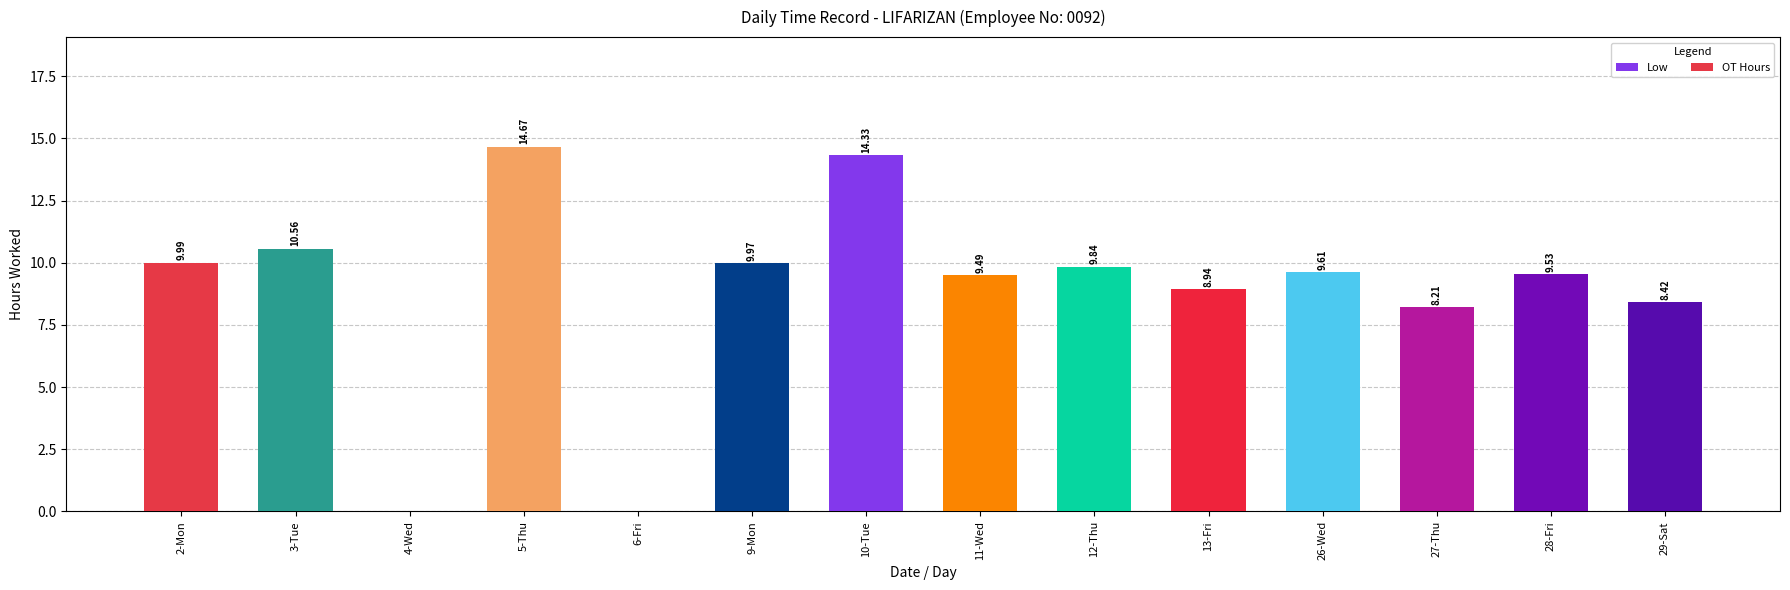

What is the change in value from 12-Thu to 29-Sat?

-1.4